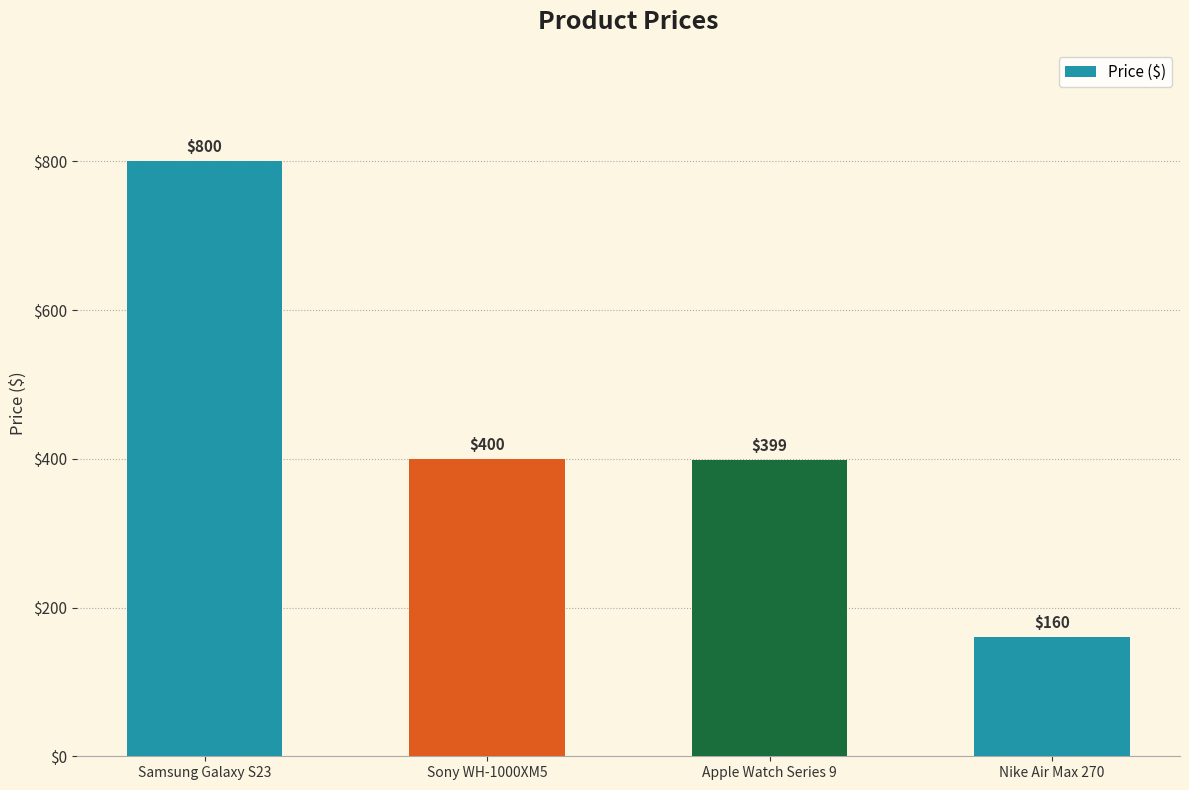

What is the average value?

439.7